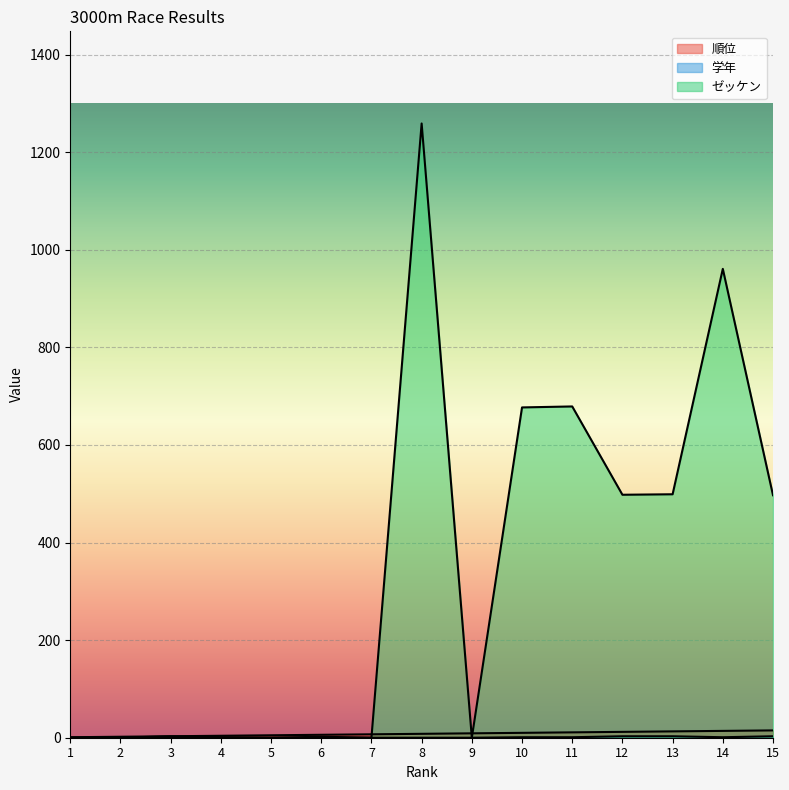

List the labels in order of 学年 value, largest first.

3, 12, 13, 15, 6, 4, 10, 11, 14, 1, 2, 5, 7, 8, 9